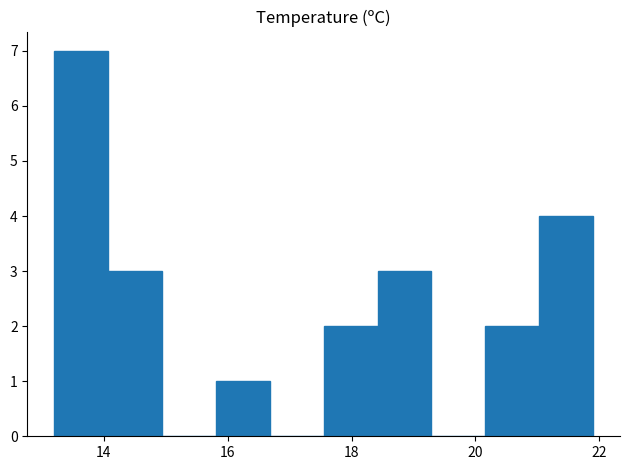

Reading left to right, transcribe this chart: for each bar, give the range it covers on the x-axis and its height. Neither the bar edges nor the heights are printed on the chart, so give them approximately, as read against the axes.

13.2 to 14.0: 7
14.0 to 15.0: 3
15.0 to 15.8: 0
15.8 to 16.6: 1
16.6 to 17.6: 0
17.6 to 18.4: 2
18.4 to 19.2: 3
19.2 to 20.2: 0
20.2 to 21.0: 2
21.0 to 22.0: 4